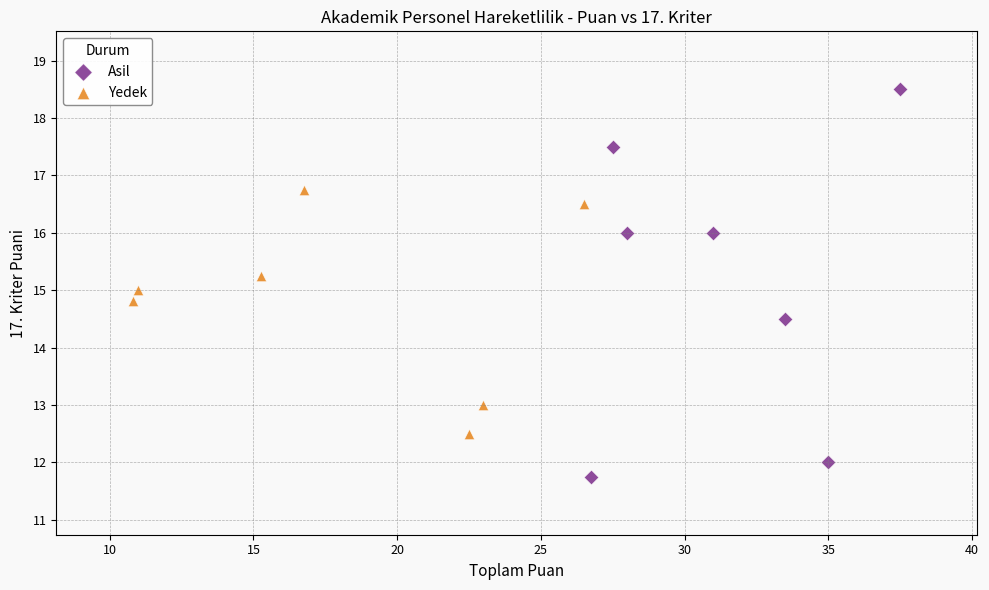

Which series contains the lowest Y value?

Asil